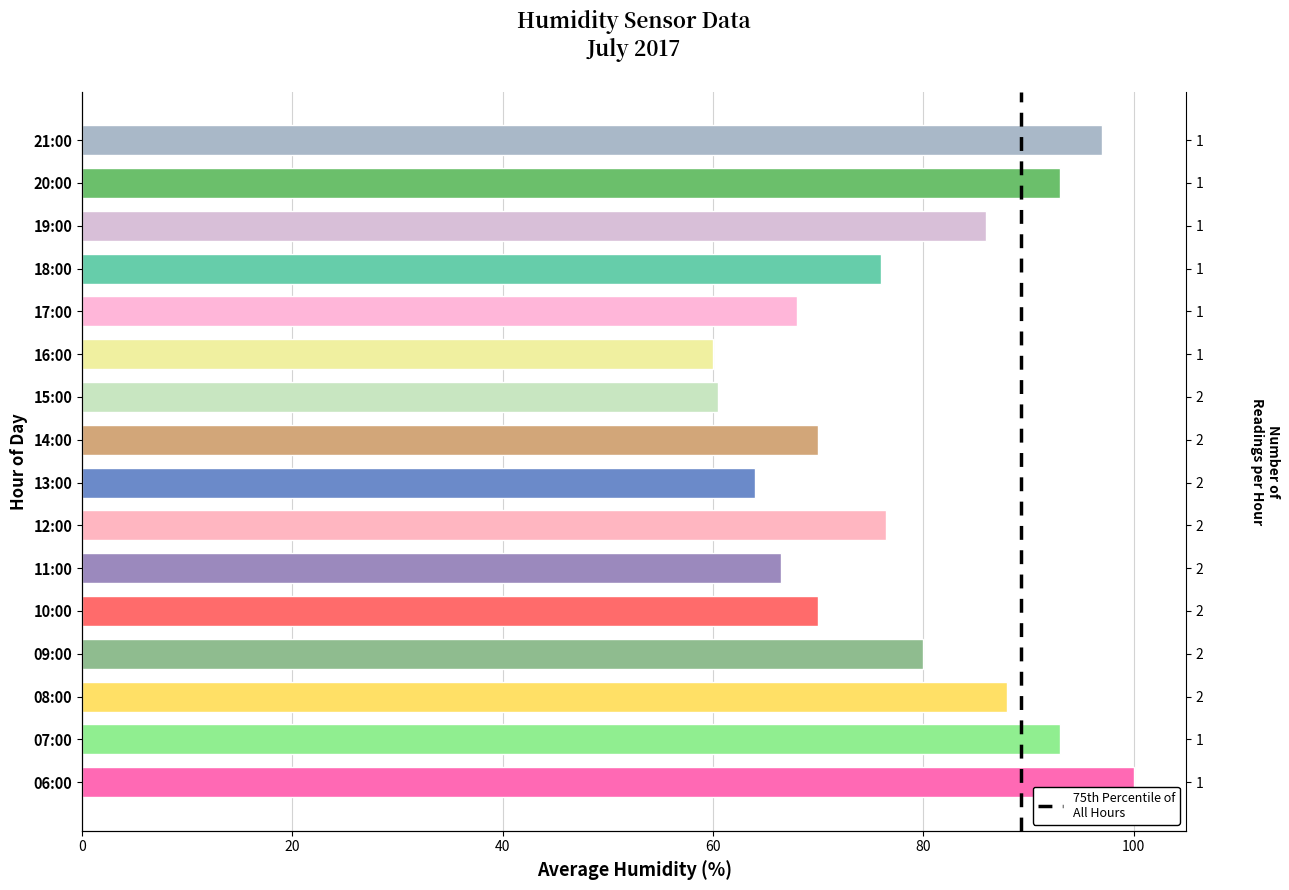

How many bars are there in total?

16